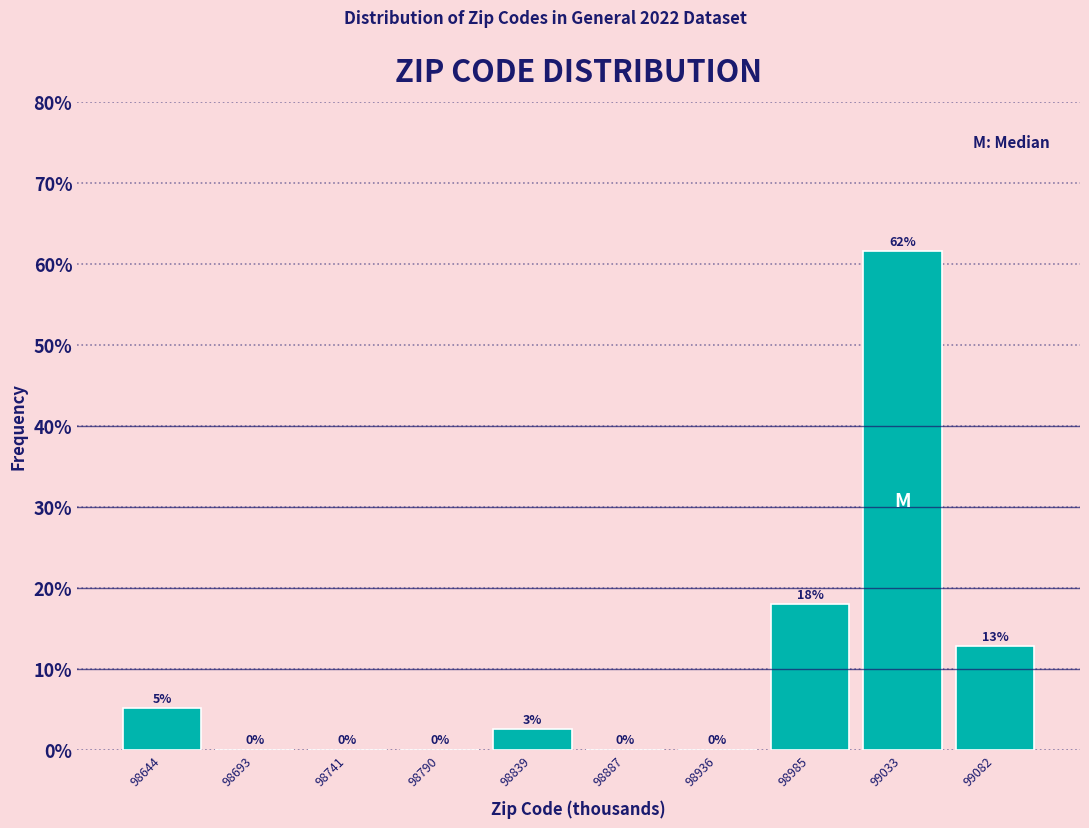

Over which range of the x-axis is the bar tallest?

99010 to 99060